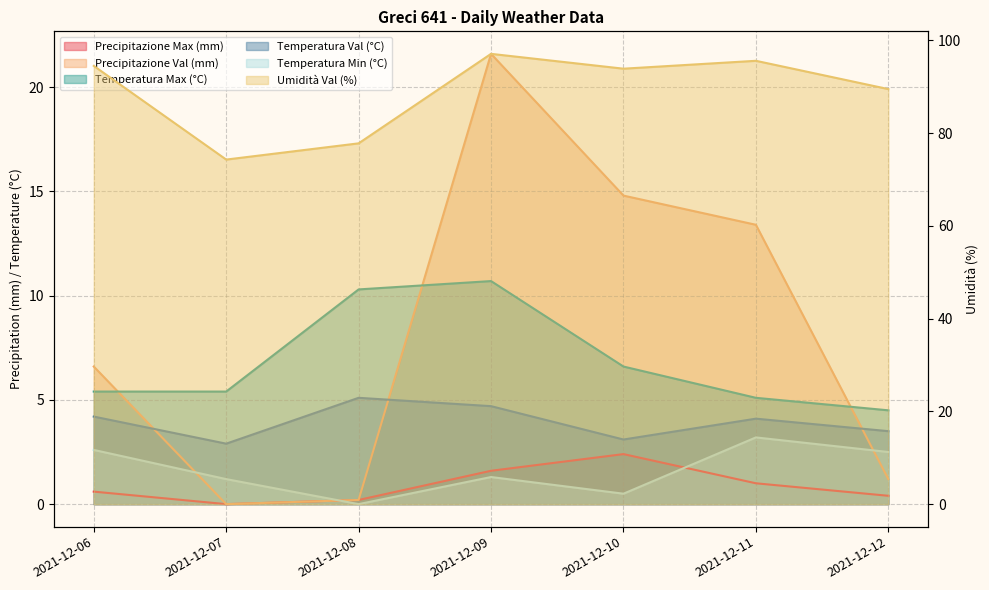

True or false: Precipitazione Val (mm) has a value of 0.0 at 2021-12-07.

True